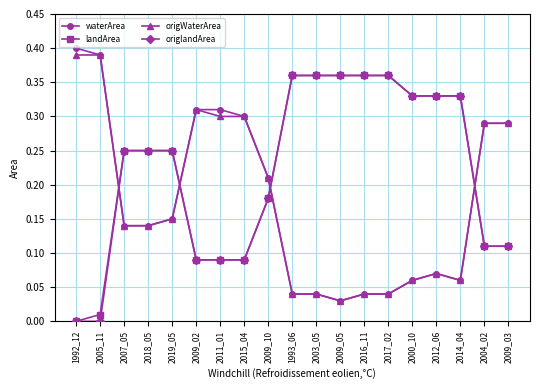

Is it true that landArea equals 0.2 at 2009_05?

False